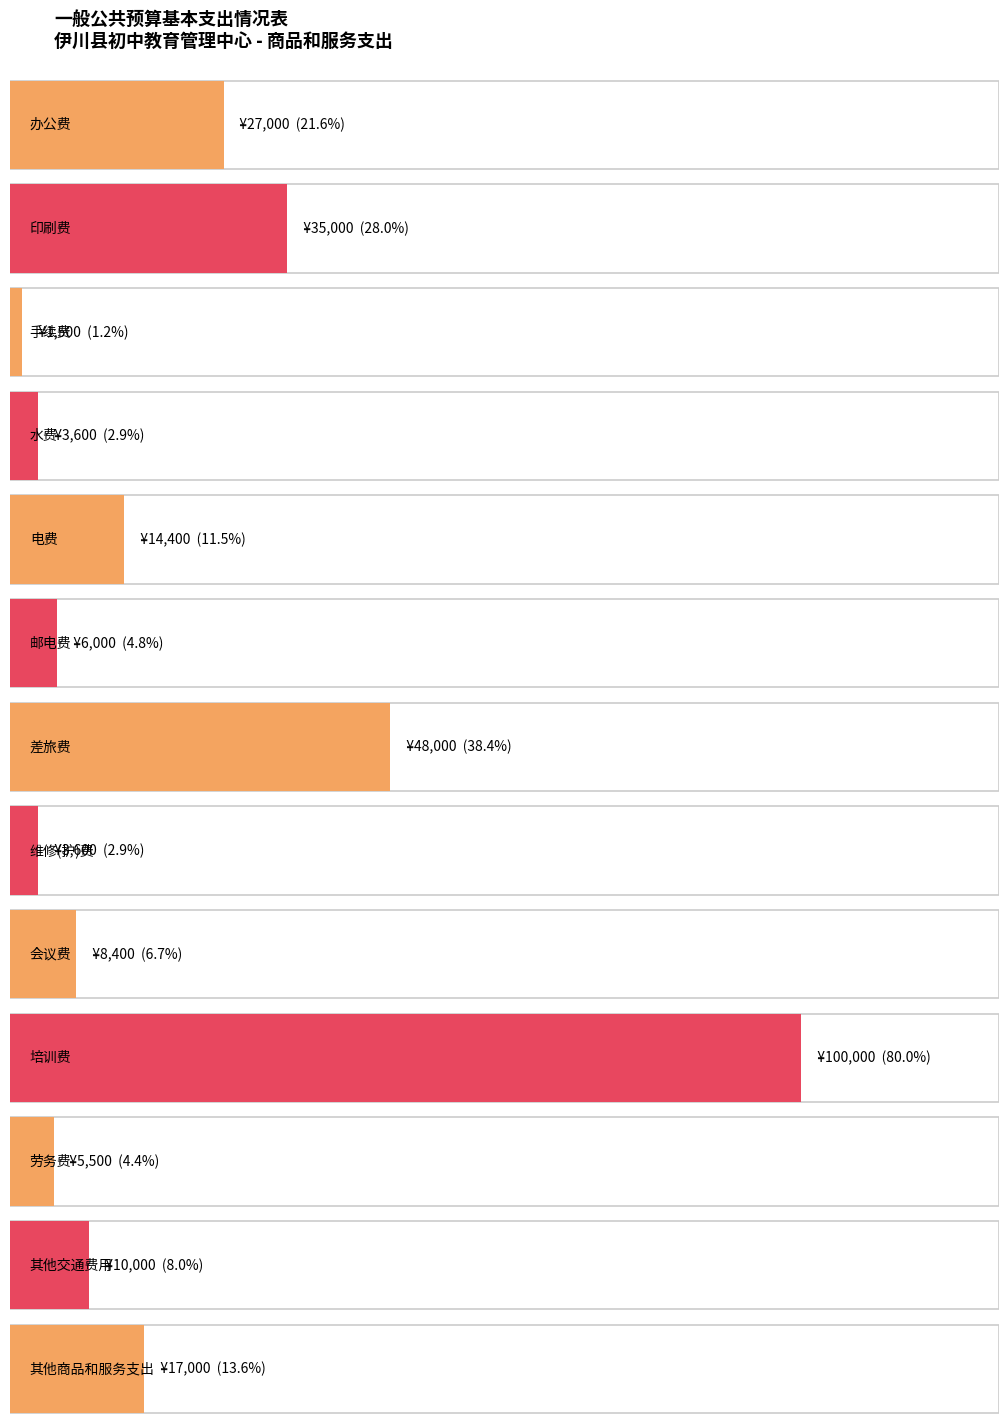

Reading right to left, transcribe all the data shown in this chart.

一般公共预算小计: 其他商品和服务支出=17000	其他交通费用=10000	劳务费=5500	培训费=100000	会议费=8400	维修(护)费=3600	差旅费=48000	邮电费=6000	电费=14400	水费=3600	手续费=1500	印刷费=35000	办公费=27000
其中：财政一般拨款: 其他商品和服务支出=17000	其他交通费用=10000	劳务费=5500	培训费=100000	会议费=8400	维修(护)费=3600	差旅费=48000	邮电费=6000	电费=14400	水费=3600	手续费=1500	印刷费=35000	办公费=27000